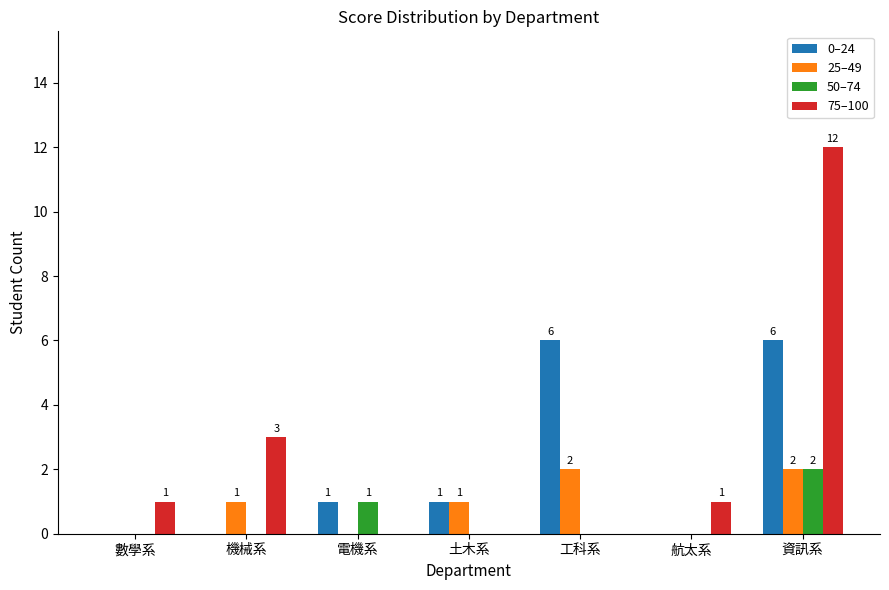

The 50–74 series shows 0 at 數學系. True or false?

True